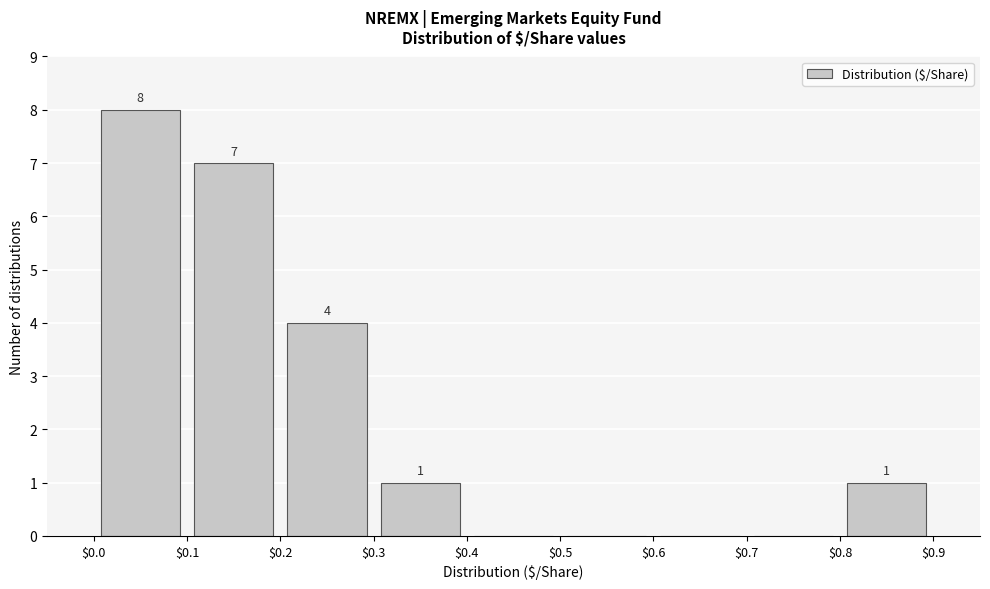

Over which range of the x-axis is the bar tallest?

$0.0 to $0.1